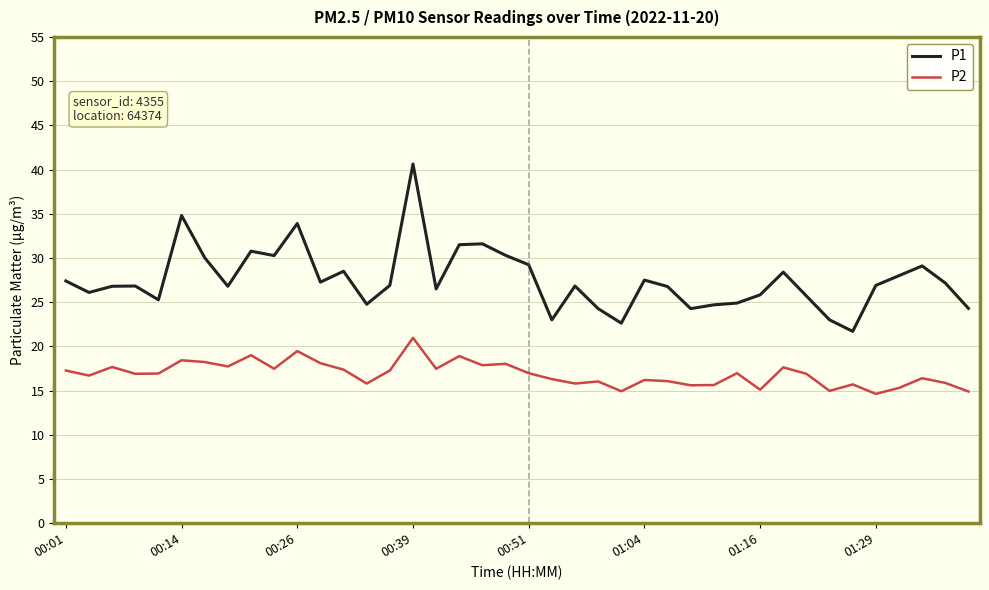

True or false: P1 and P2 intersect in this chart.

False